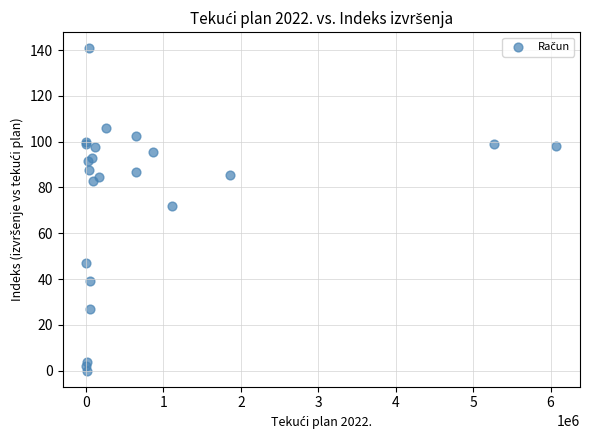

What Y value in the scatter plot is closest to 70?

72.0